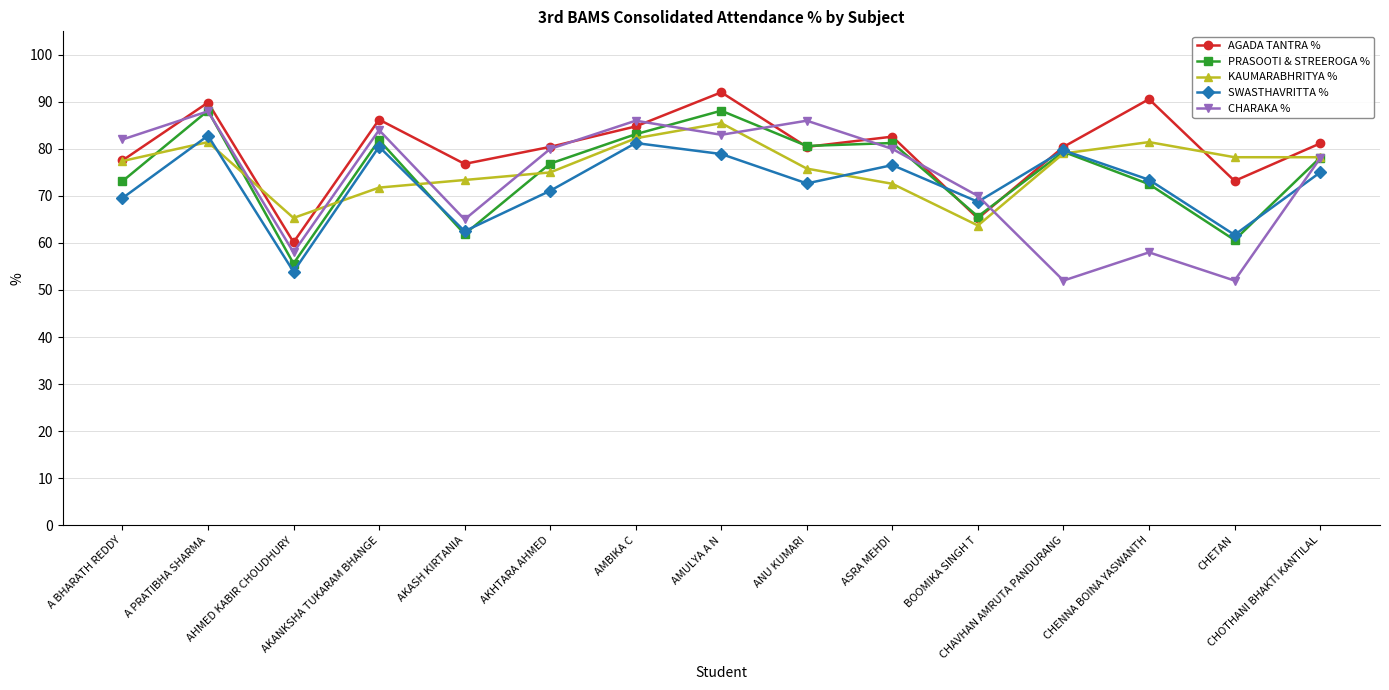

At which category does SWASTHAVRITTA % reach its first local peak?

A PRATIBHA SHARMA